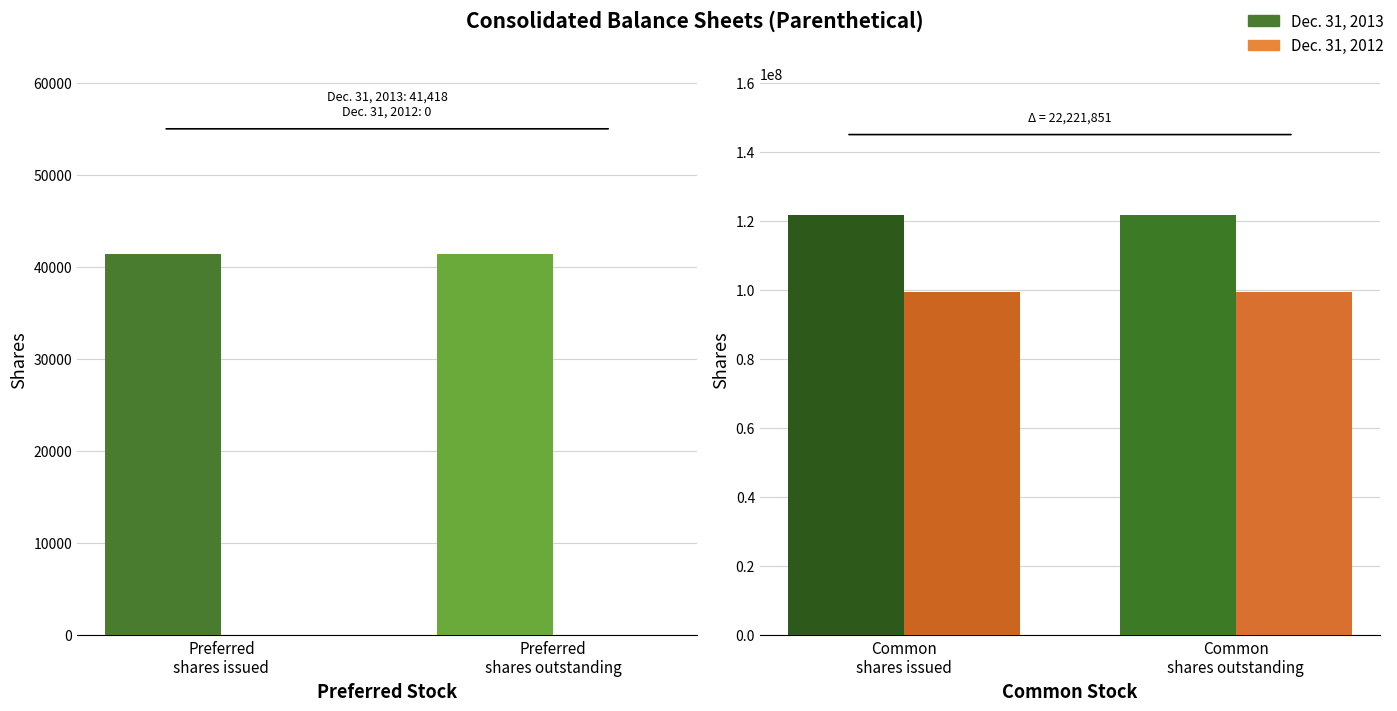

At which label does Dec. 31, 2013 reach its minimum?

Common shares issued